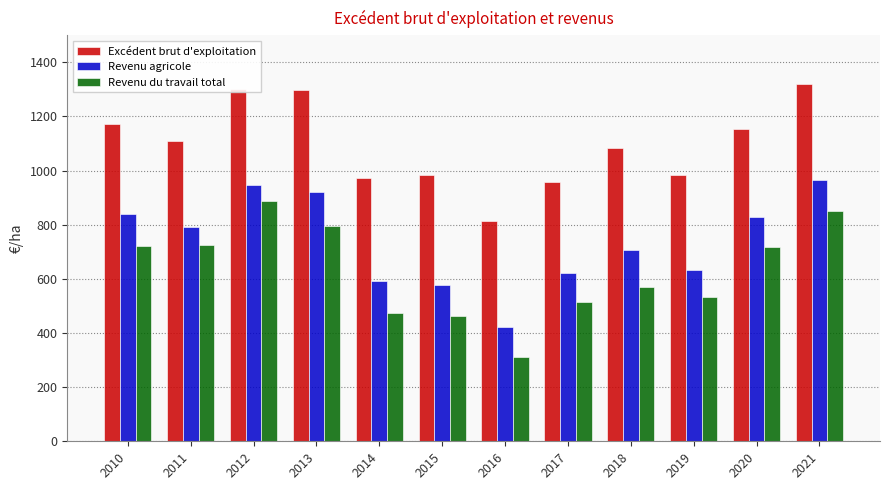

What is the value of the Revenu agricole bar at the 9th from the left?

707